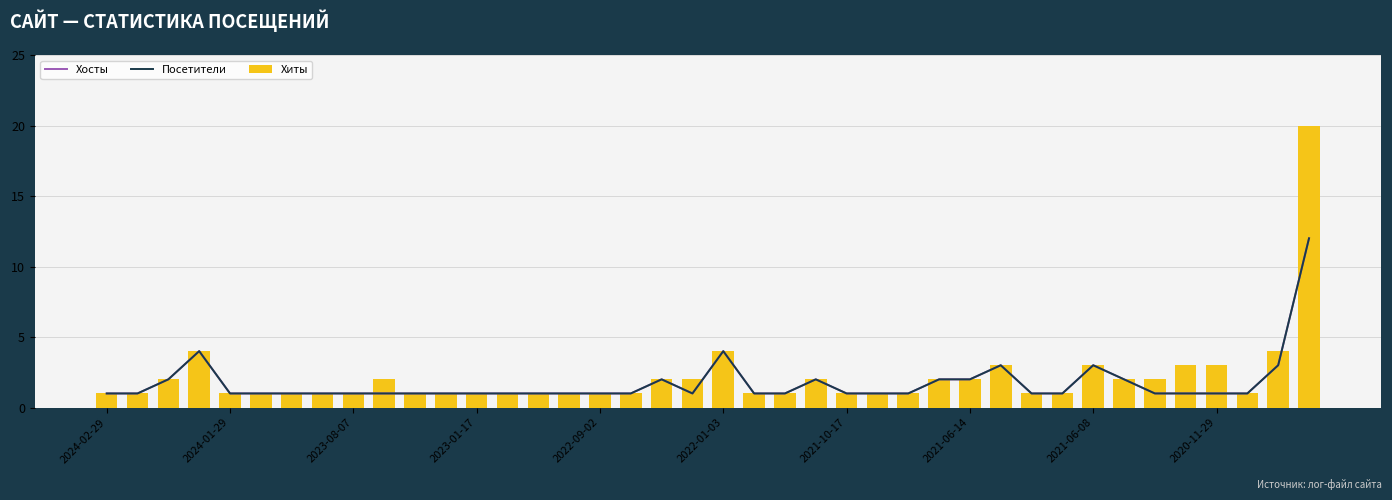

Which series has the widest spread of values?

Хиты